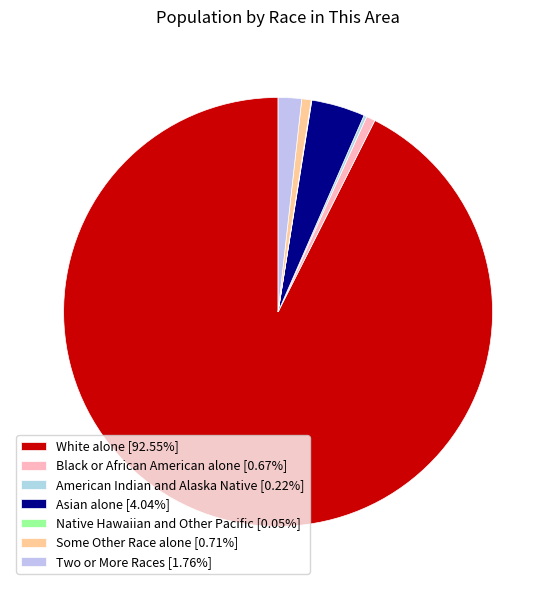

Count the number of slices in the pie.

7